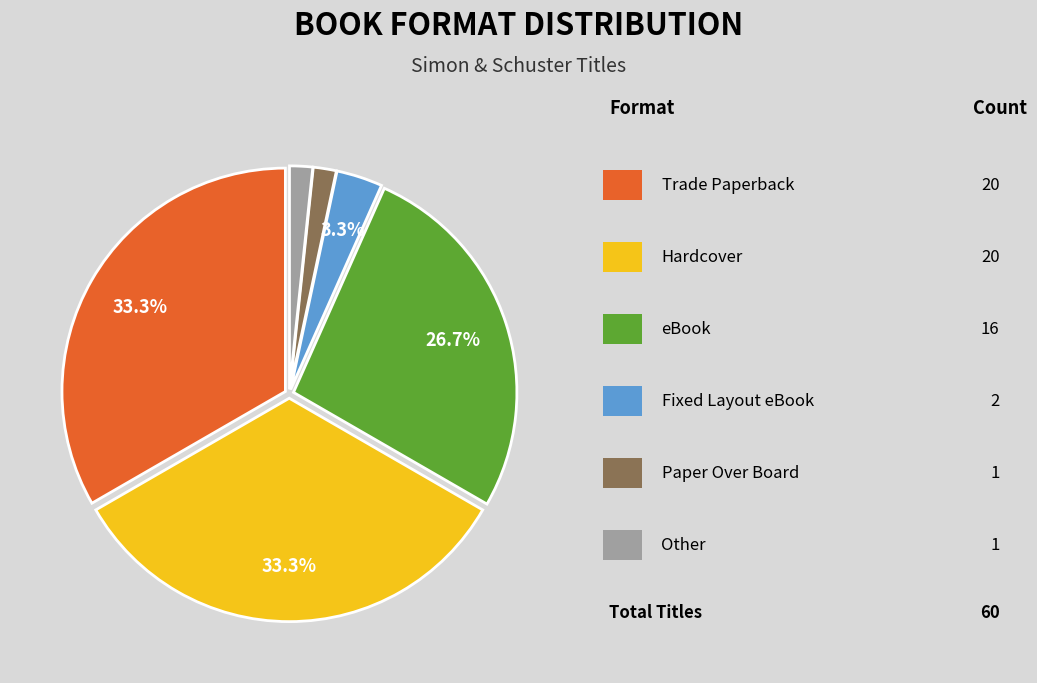

Is there a majority slice in this chart?

No